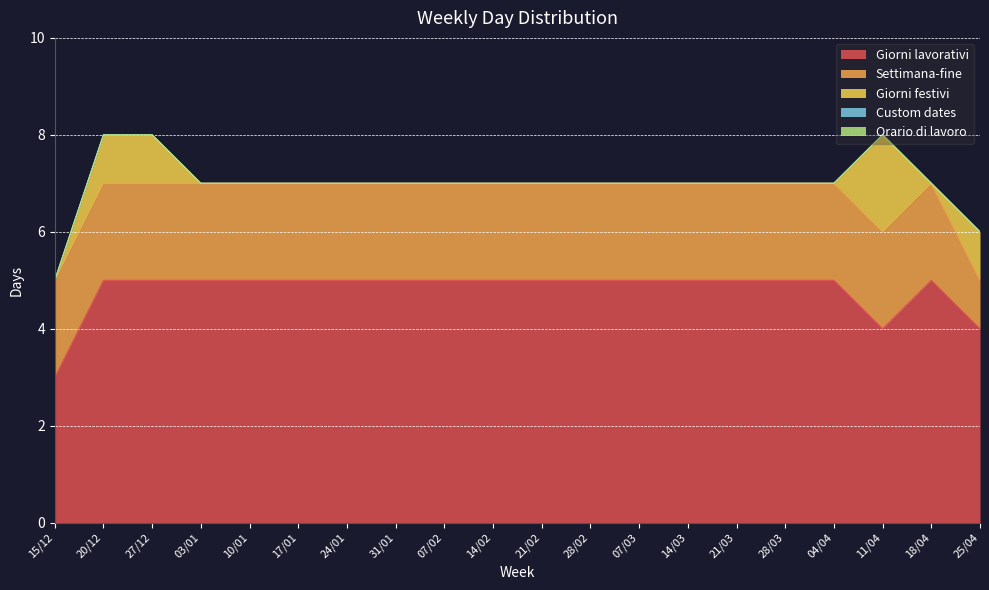

Where is Settimana-fine nearest to the value 1?

25/04